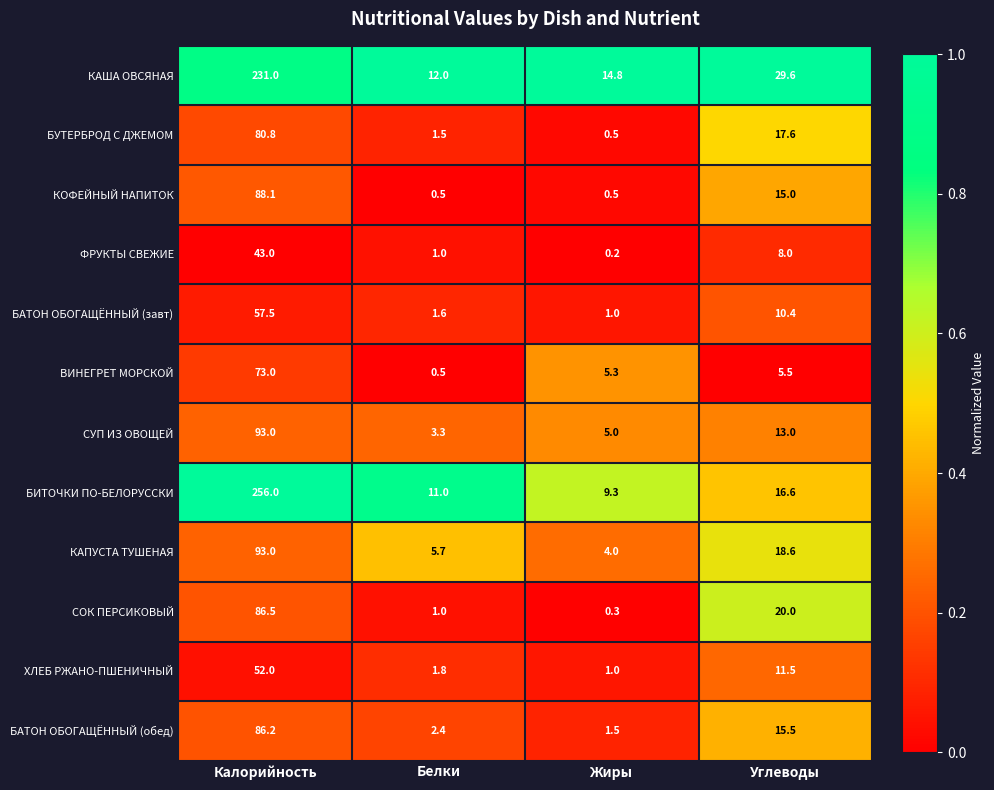

What is the average value of the ХЛЕБ РЖАНО-ПШЕНИЧНЫЙ series?

16.6